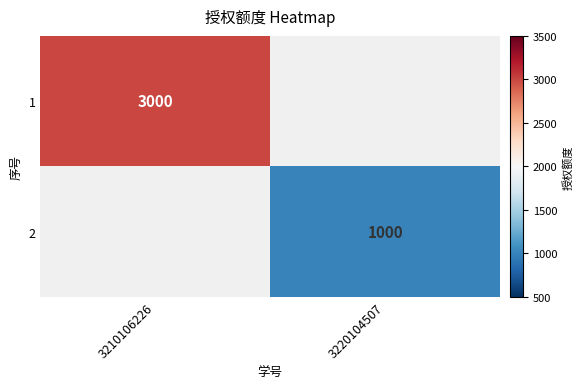

True or false: 1 has a value of 4811 at 3210106226.

False